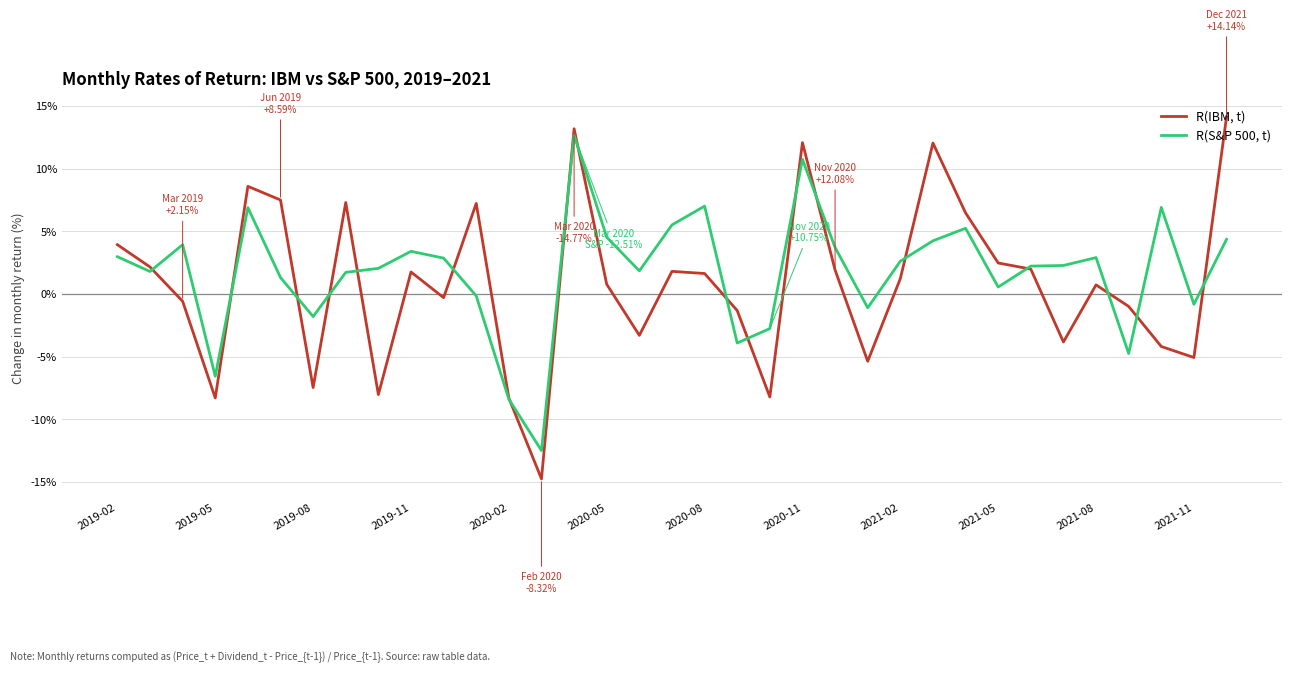

What is the highest value of the R(S&P 500, t) series?

12.7